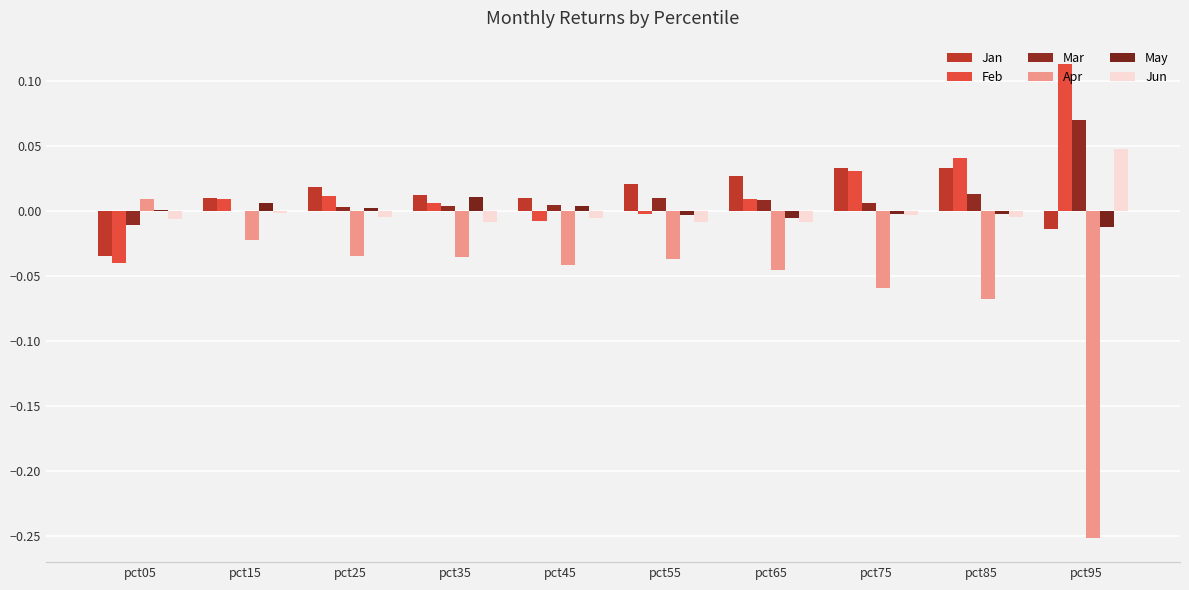

Are the bars grouped side by side (vs. stacked)?

Yes